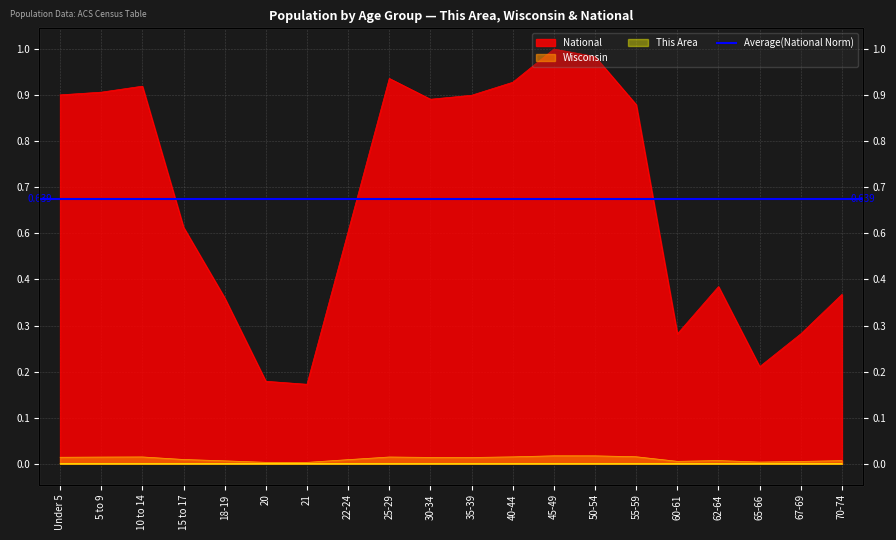

List the labels in order of Wisconsin value, largest first.

45-49, 50-54, 55-59, 40-44, 10 to 14, 25-29, 5 to 9, Under 5, 30-34, 35-39, 15 to 17, 22-24, 62-64, 70-74, 18-19, 60-61, 67-69, 65-66, 20, 21